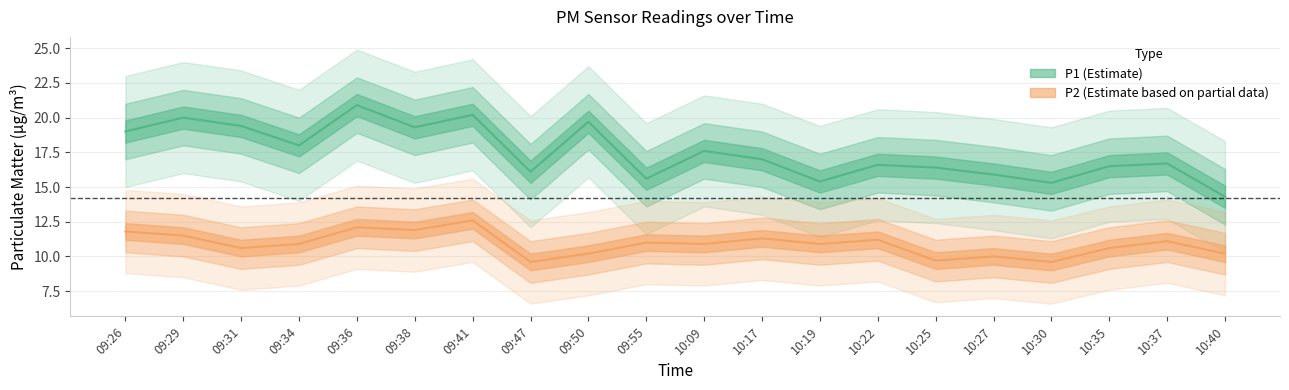

How many values in the P2 series exceed 10?

16